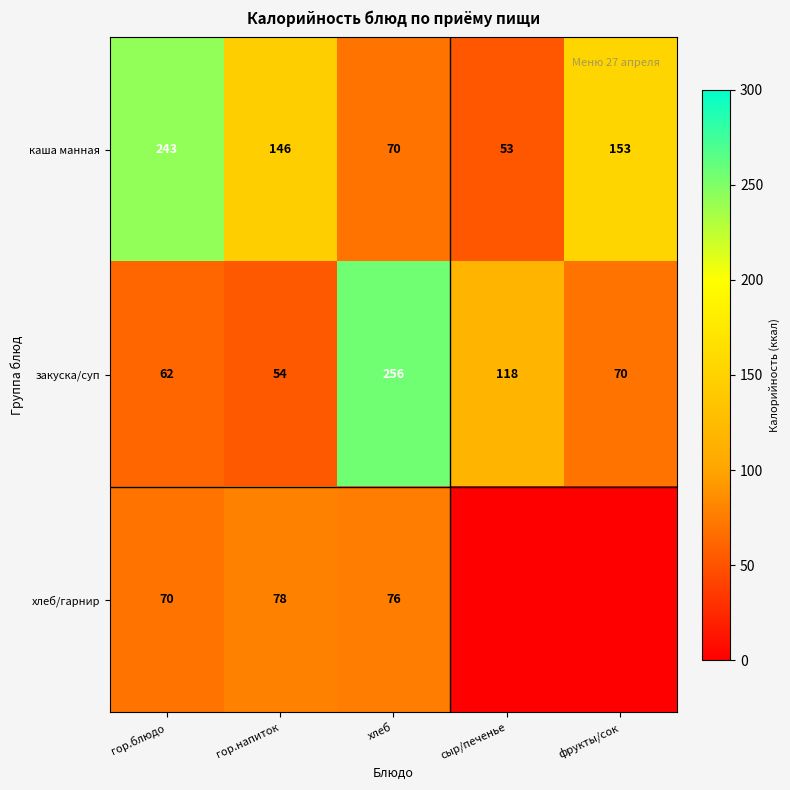

Rank the categories by каша манная value from lowest to highest.

сыр/печенье, хлеб, гор.напиток, фрукты/сок, гор.блюдо